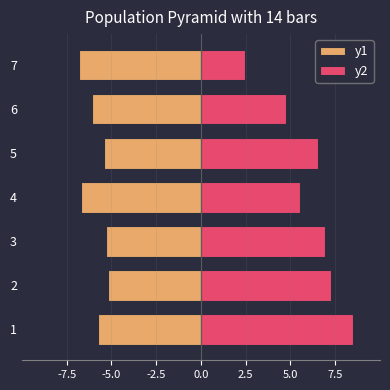

Does the chart contain any negative values?

Yes